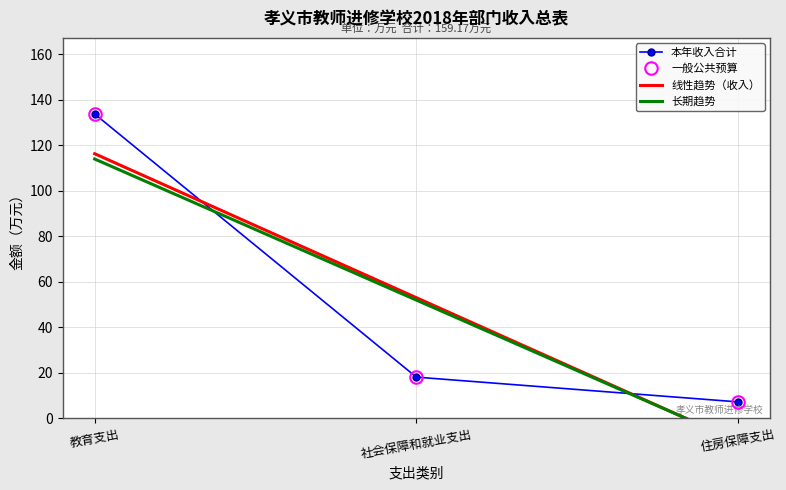

What is the value of the 长期趋势 point at the 1st from the left?

114.0